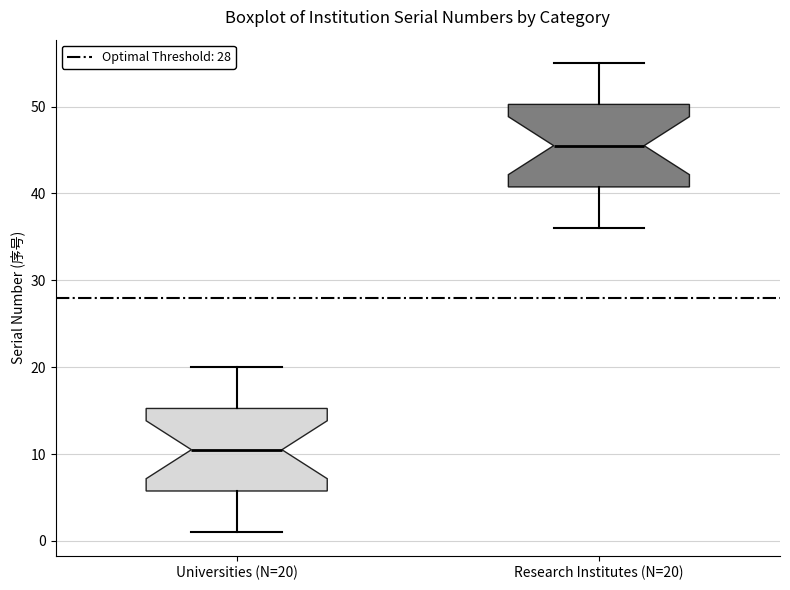

Reading left to right, transcribe this box plot: for each box, give where its median line is, the range the box spans, and where its two whiskers end, as read against the y-axis. The values are not printed on the chart, so give them approximately, as read against the axis.

Universities (N=20): median 11, box 6 to 15, whiskers 1 to 20
Research Institutes (N=20): median 46, box 41 to 50, whiskers 36 to 55